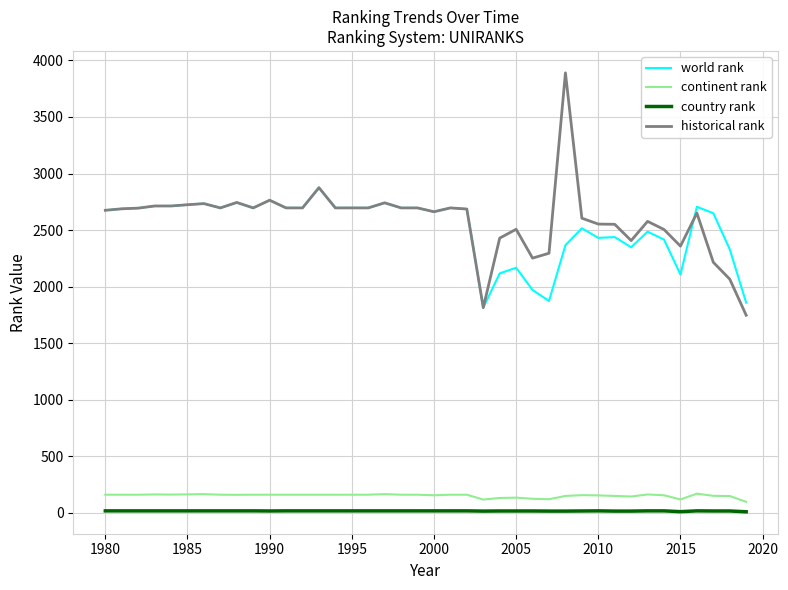

What are all the series names shown in the legend?

world rank, continent rank, country rank, historical rank